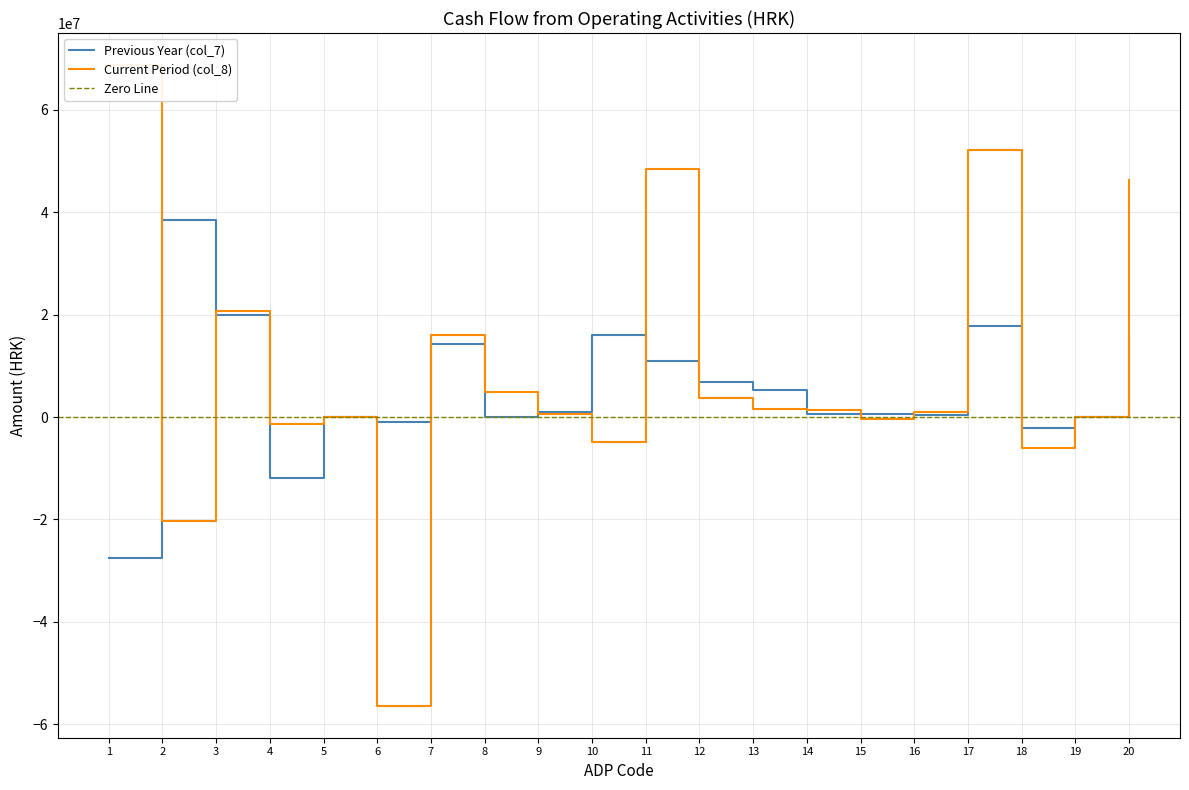

What is the minimum value for Previous Year (col_7)?

-27513346